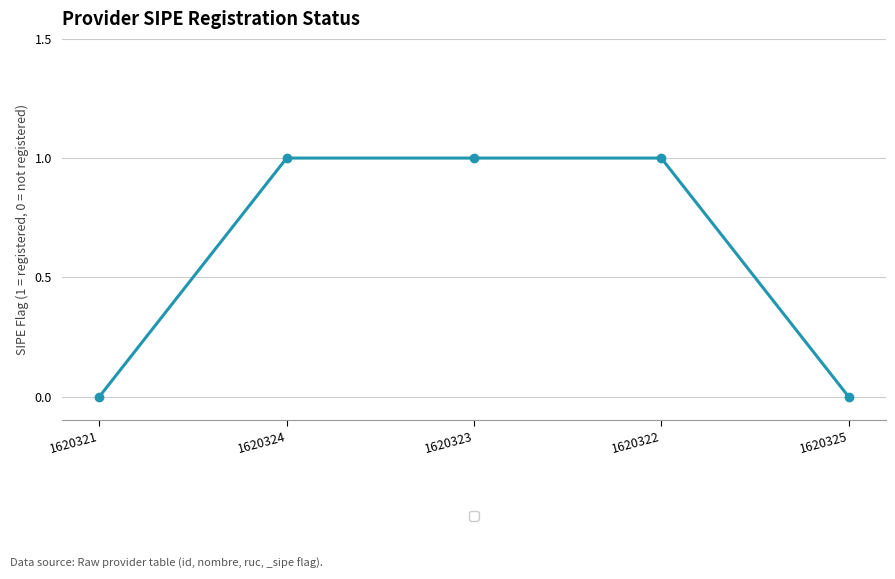

Does the chart have visible grid lines?

Yes